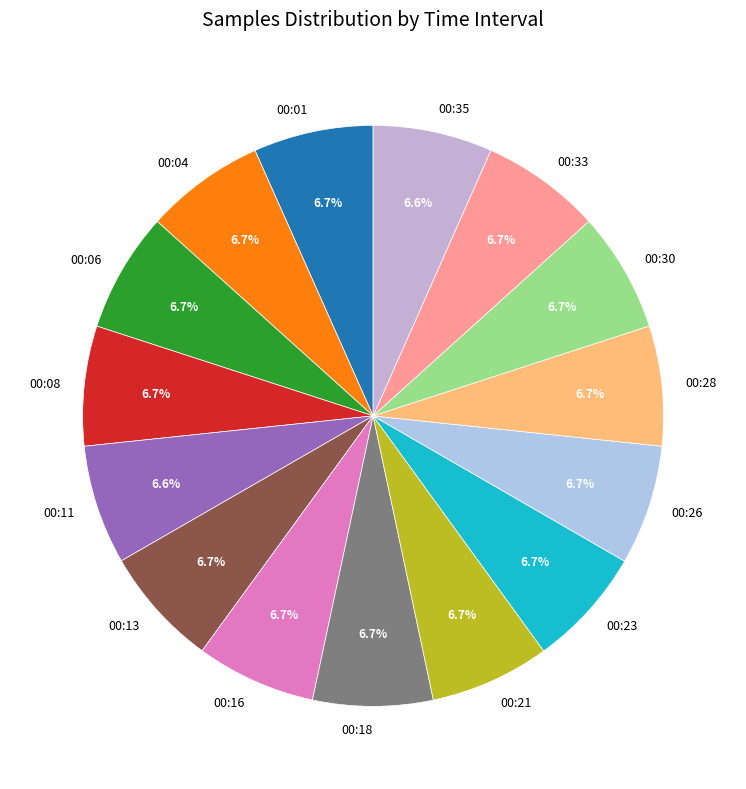

The 00:35 slice represents 14% of the pie. True or false?

False